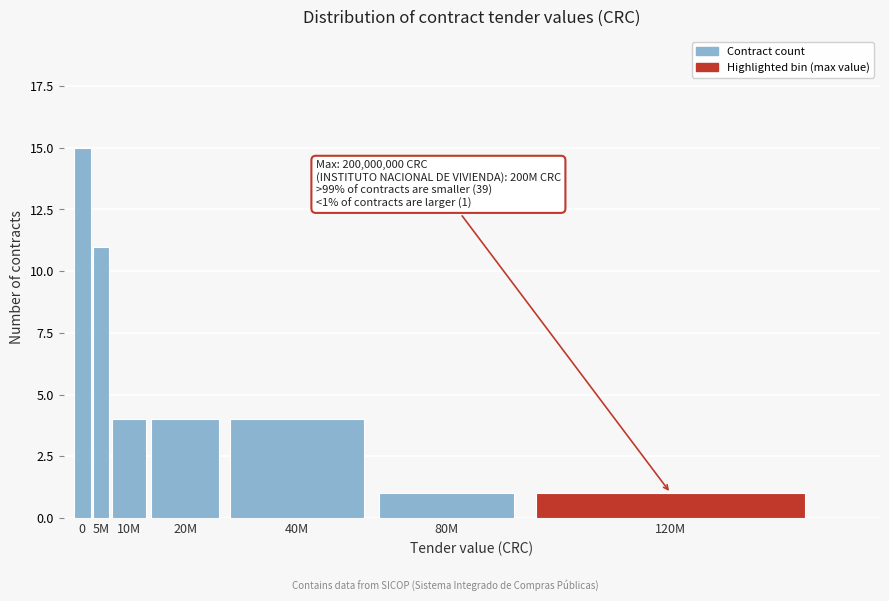

Reading right to left, transcribe all the data shown in this chart.

120M=1	80M=1	40M=4	20M=4	10M=4	5M=11	0=15